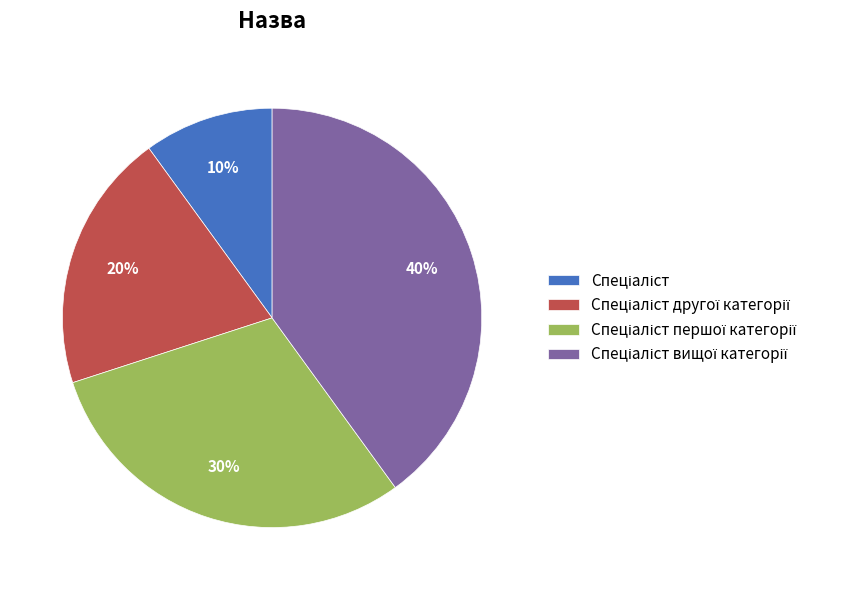

Does any single category account for the majority?

No